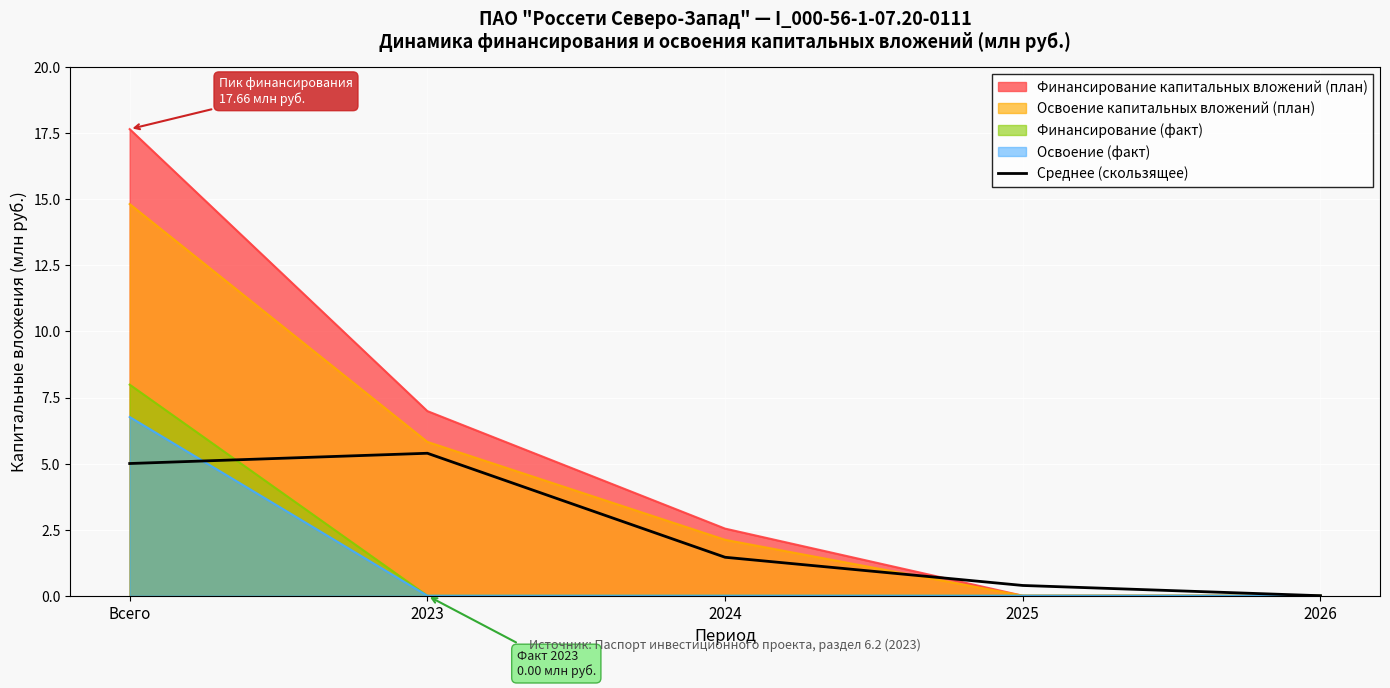

Which category has the lowest value across all series?

2026